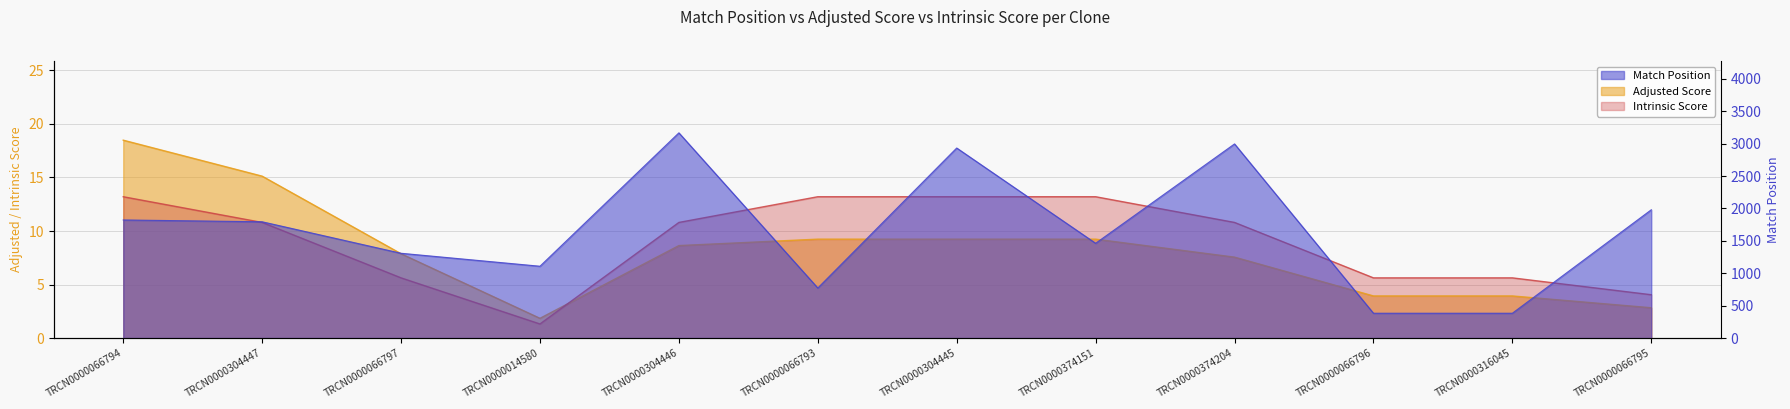

Which has a higher value, TRCN0000374204 or TRCN0000066795?

TRCN0000374204